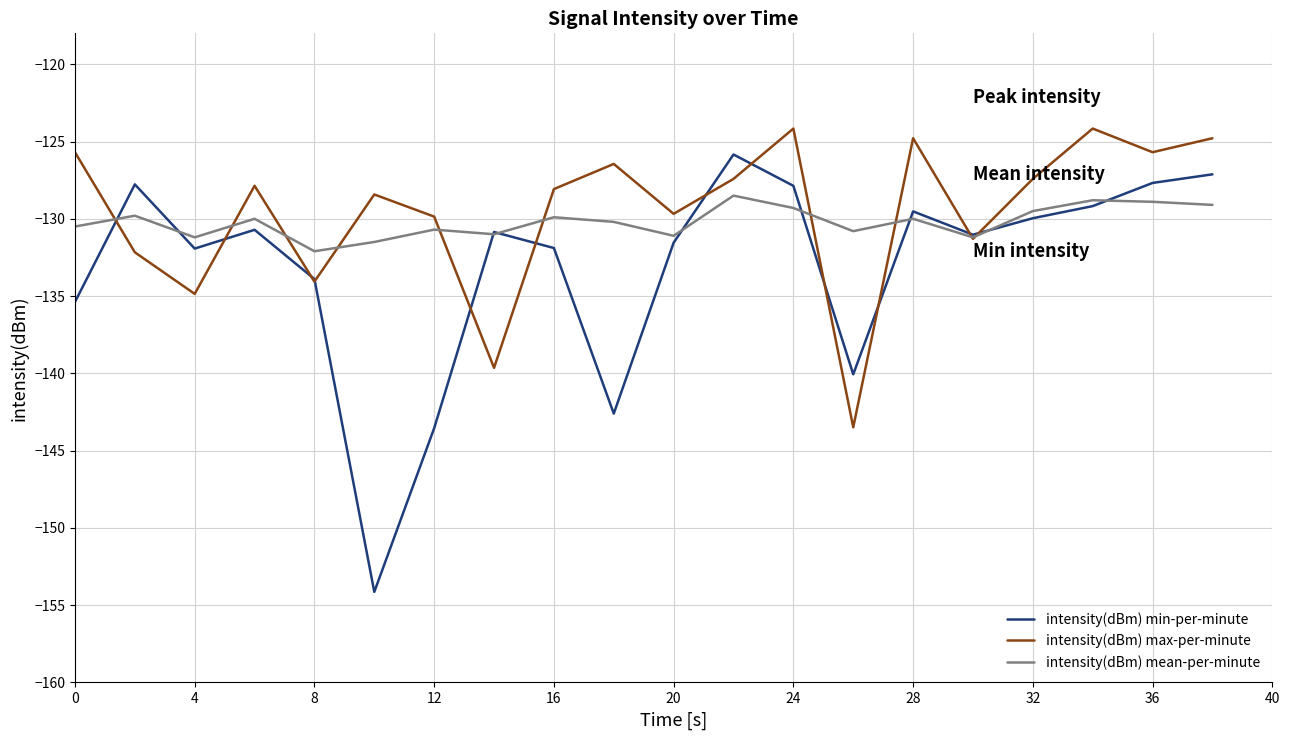

List the series in order of their overall mean, lowest first.

intensity(dBm) min-per-minute, intensity(dBm) mean-per-minute, intensity(dBm) max-per-minute